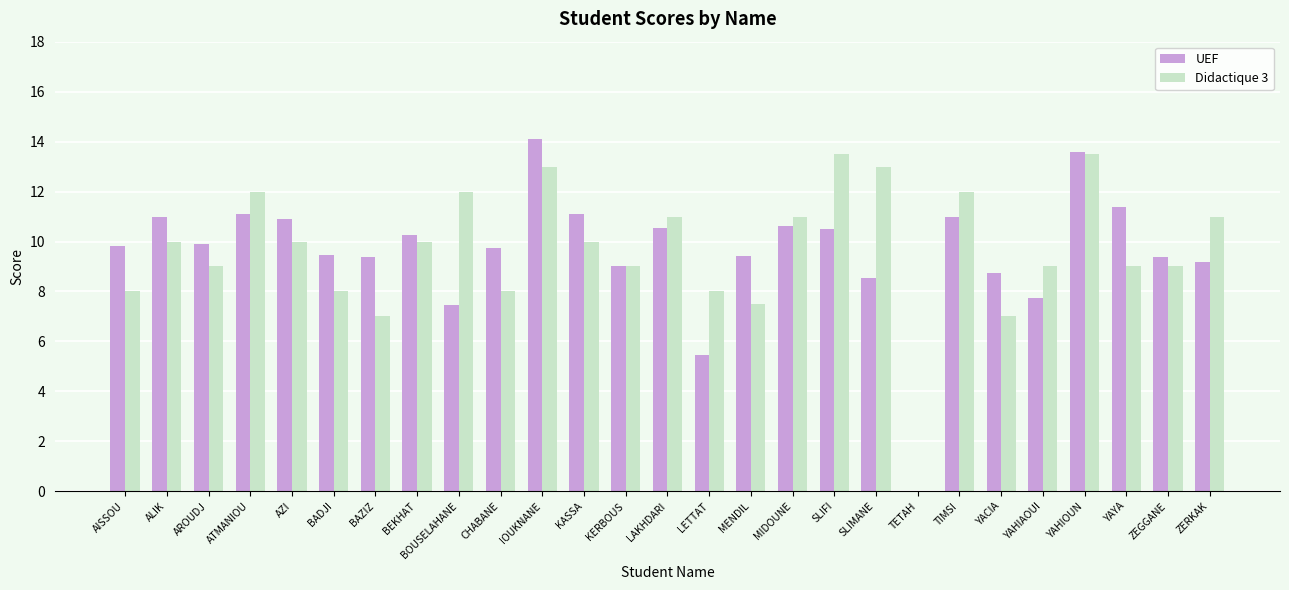

What is the maximum value shown in the chart?

14.1